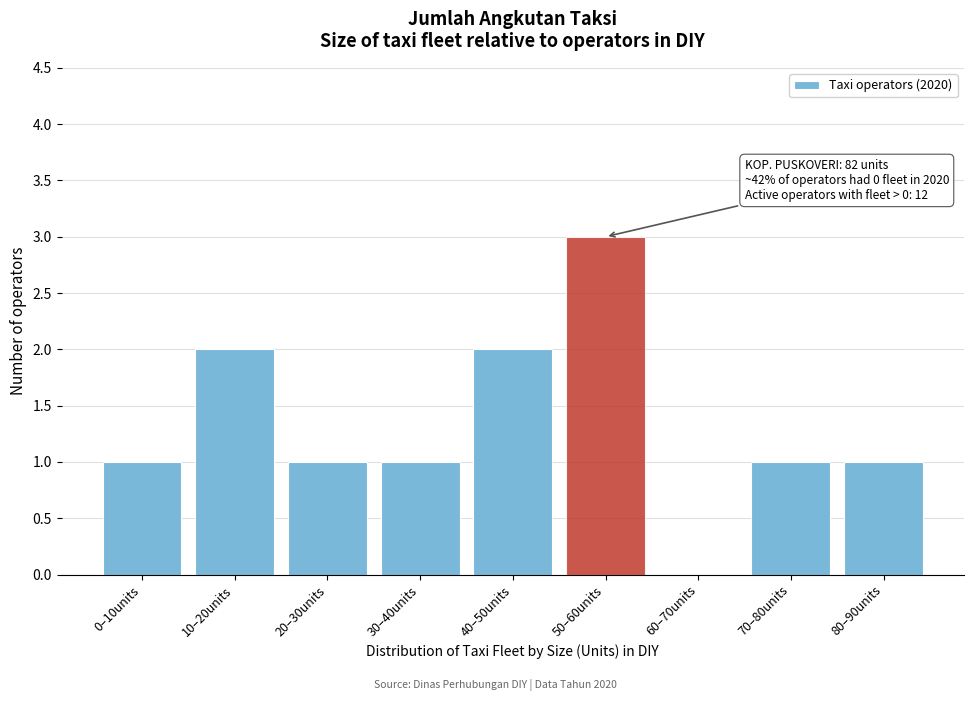

Reading left to right, extract all data points from this chart.

0–10units=1	10–20units=2	20–30units=1	30–40units=1	40–50units=2	50–60units=3	60–70units=0	70–80units=1	80–90units=1